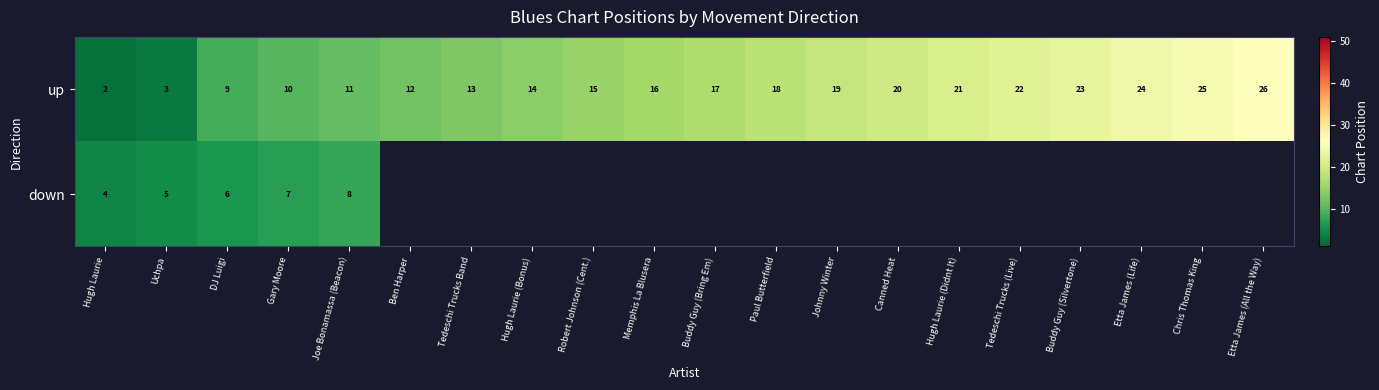

How many data points in up are less than 17?

10